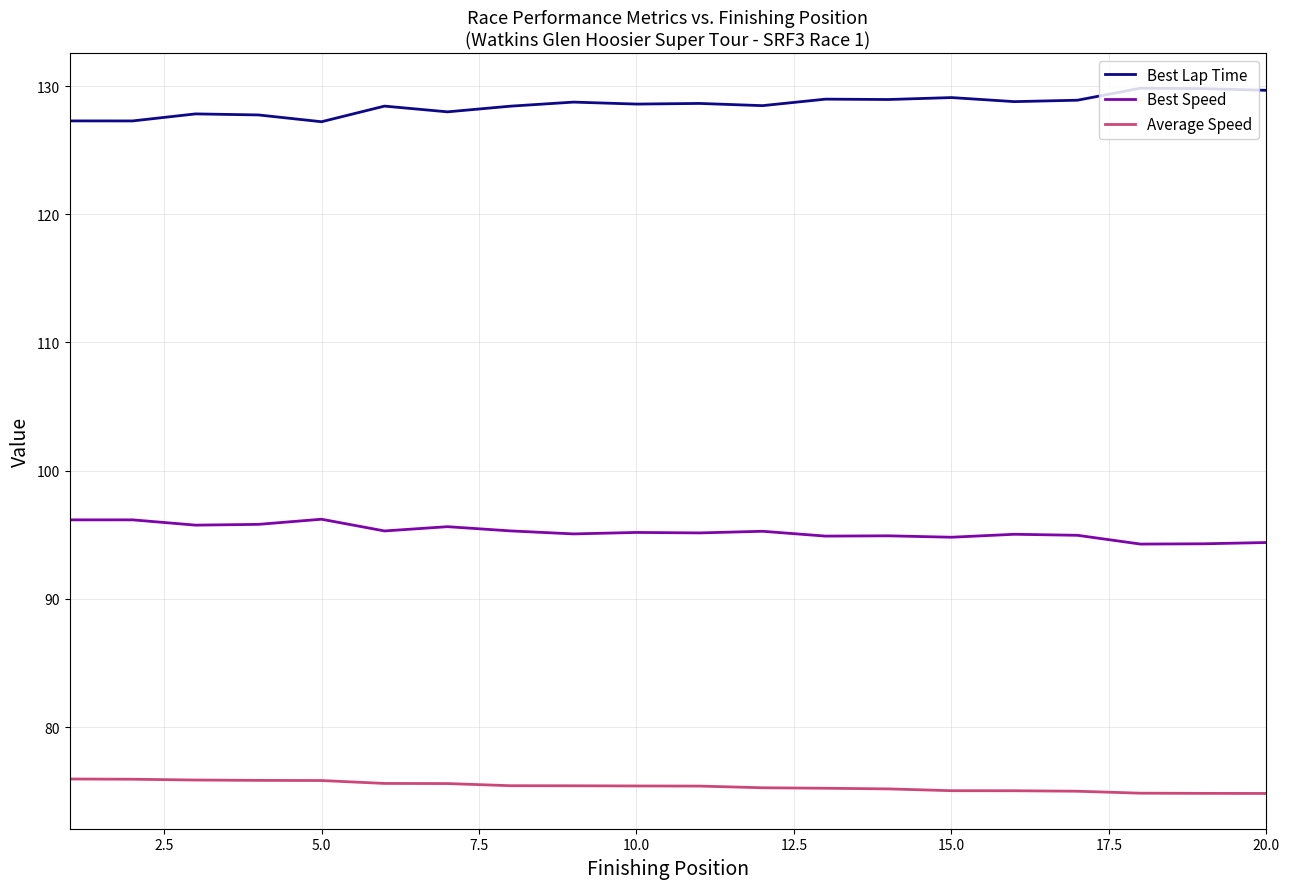

Is this an area chart (filled region under the line)?

No